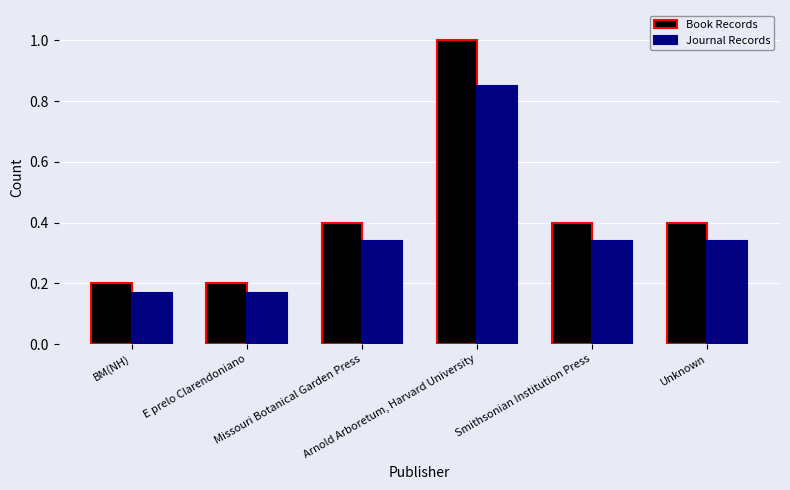

At how many categories does at least one series exceed 0?

6